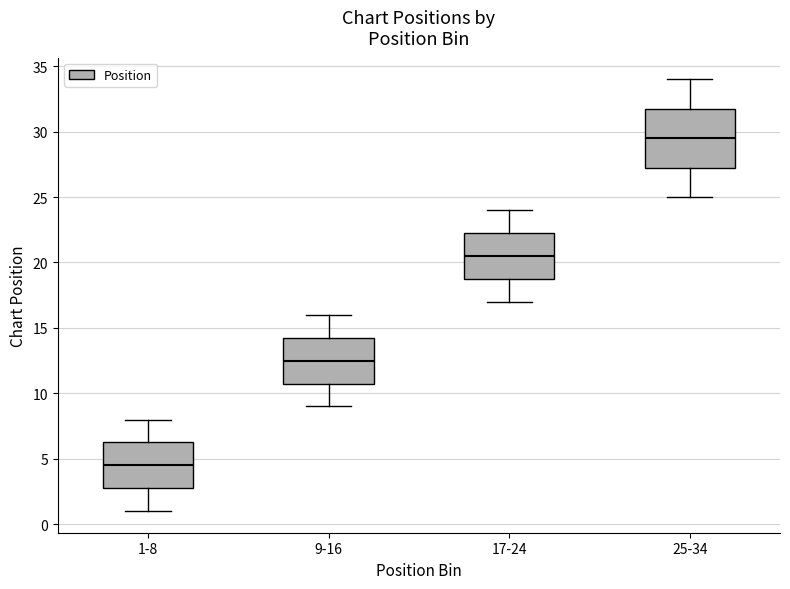

Where does the upper whisker of the box for 1-8 end on the y-axis? The values are not printed on the chart, so give them approximately, as read against the axis.

8.0